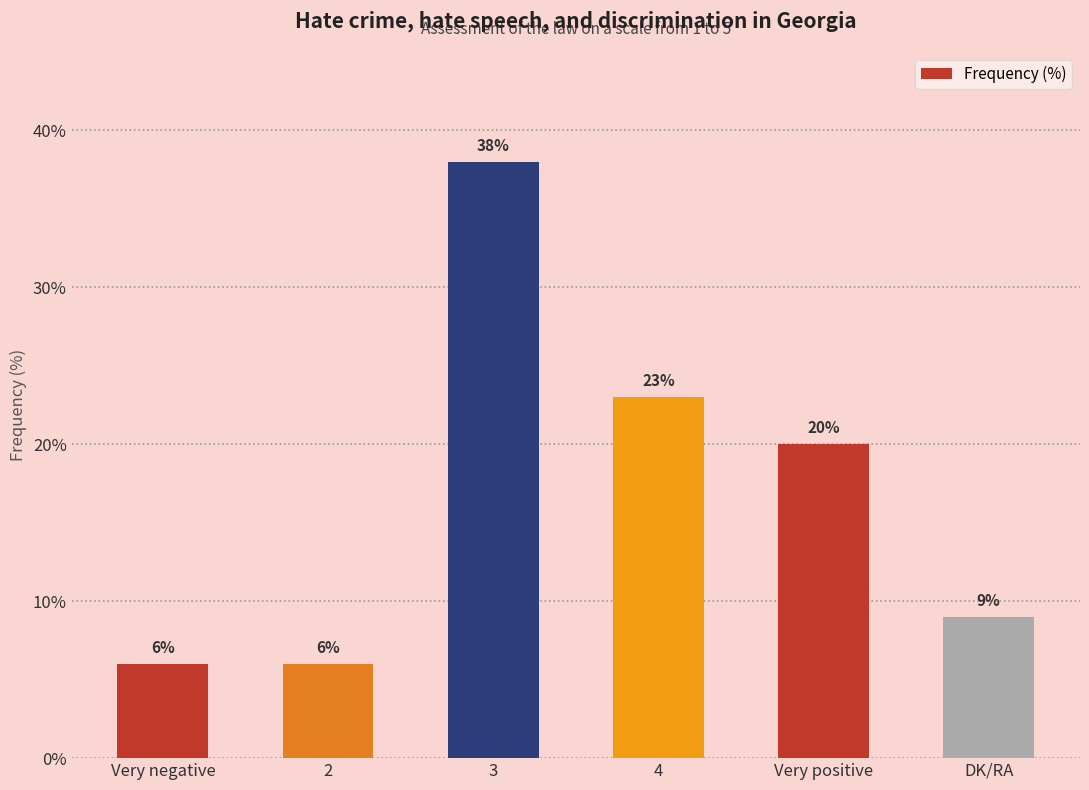

Reading left to right, list all the values displayed in this chart.

6	6	38	23	20	9